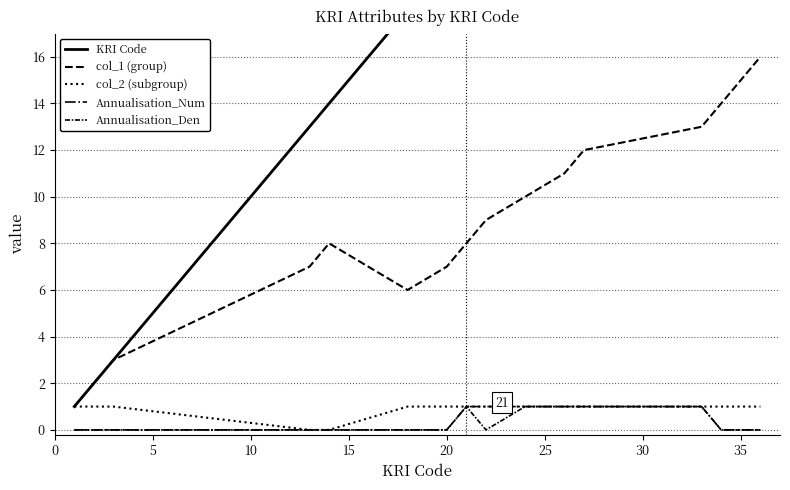

What is the value of the Annualisation_Num point at the 12th from the left?

1